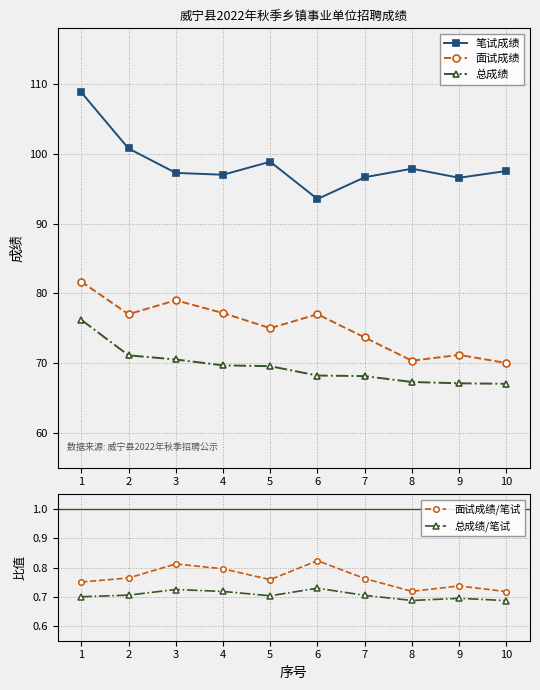

How many lines are shown in the chart?

5